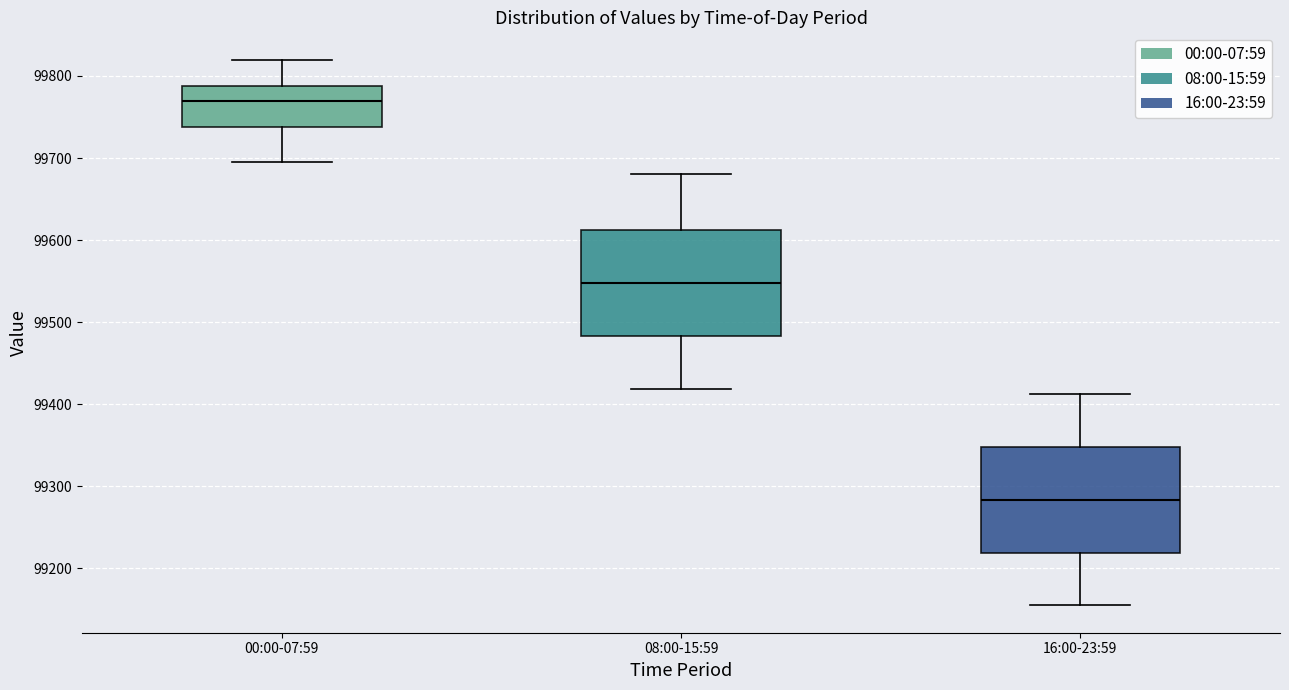

Reading left to right, transcribe this box plot: for each box, give where its median line is, the range the box spans, and where its two whiskers end, as read against the y-axis. The values are not printed on the chart, so give them approximately, as read against the axis.

00:00-07:59: median 99770, box 99740 to 99790, whiskers 99700 to 99820
08:00-15:59: median 99550, box 99480 to 99610, whiskers 99420 to 99680
16:00-23:59: median 99280, box 99220 to 99350, whiskers 99150 to 99410